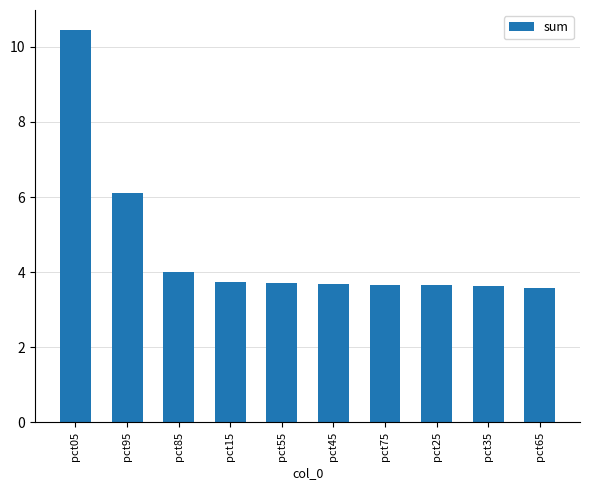

What is the label of the 10th bar from the right?

pct05